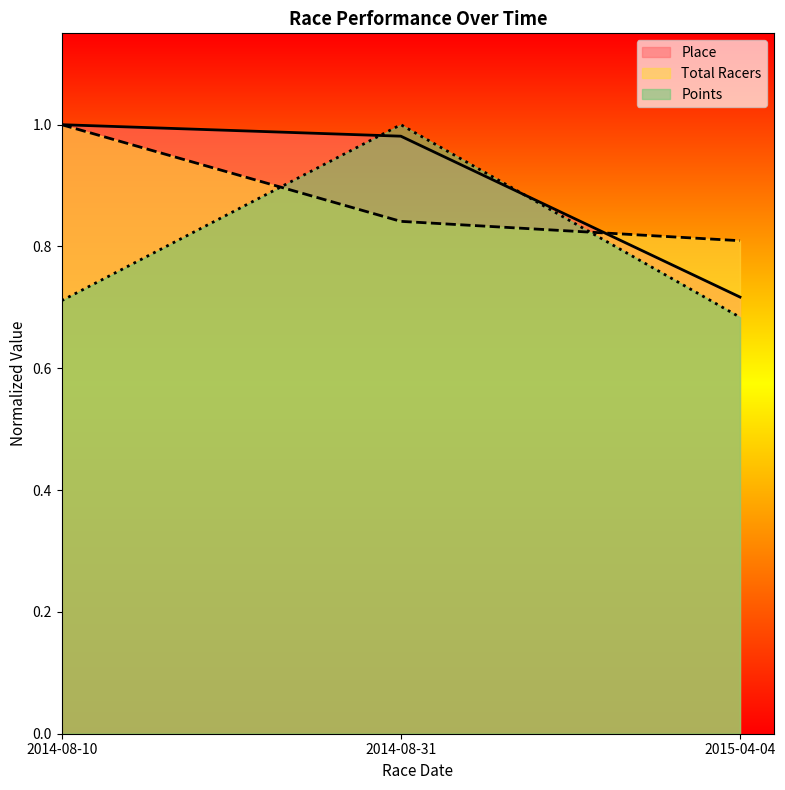

What is the average value of the Total Racers series?

0.9